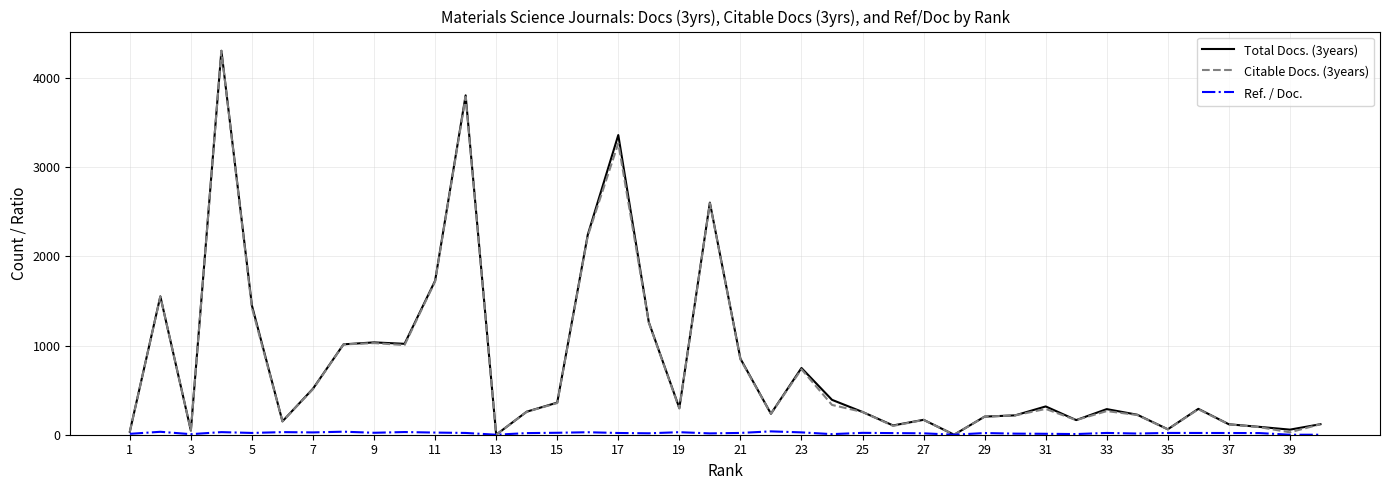

Does the chart display data point markers on the line(s)?

No